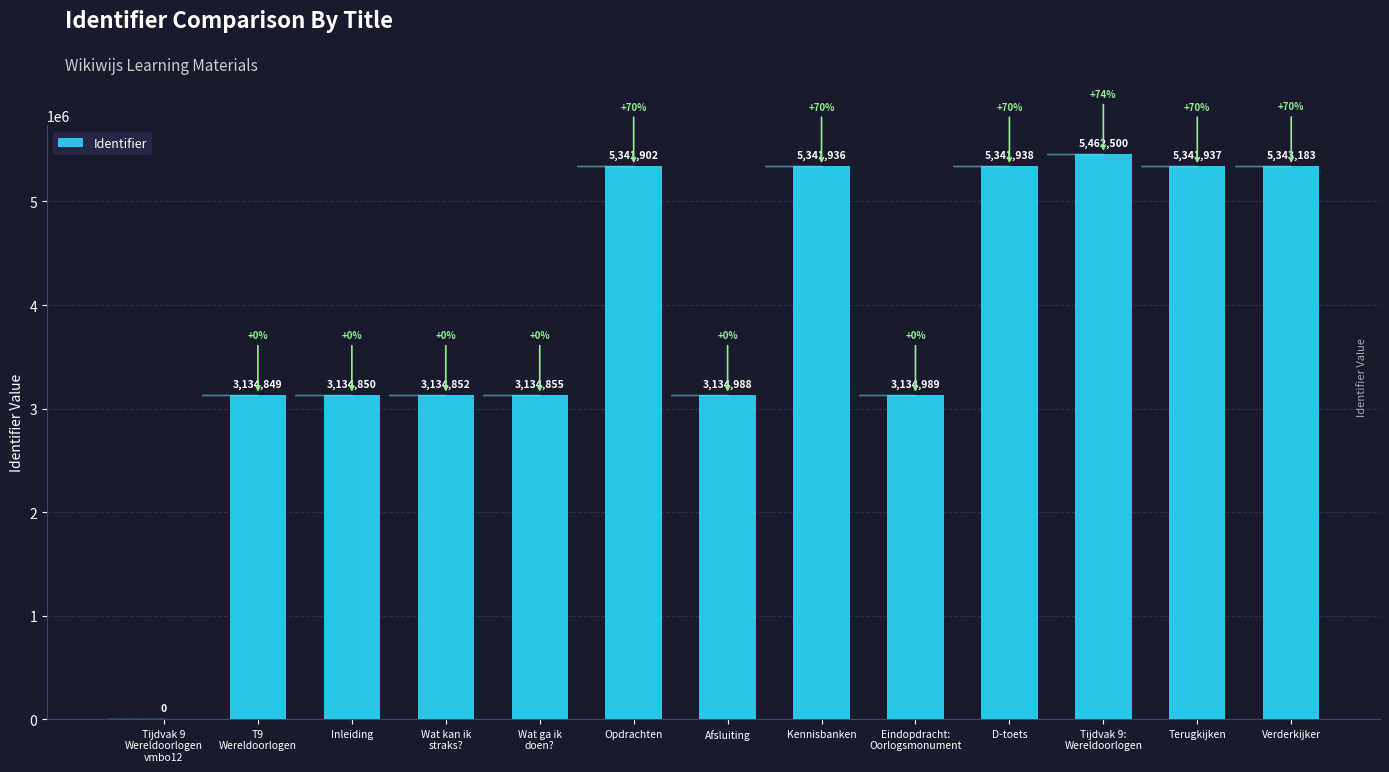

What is the maximum value shown in the chart?

5462500